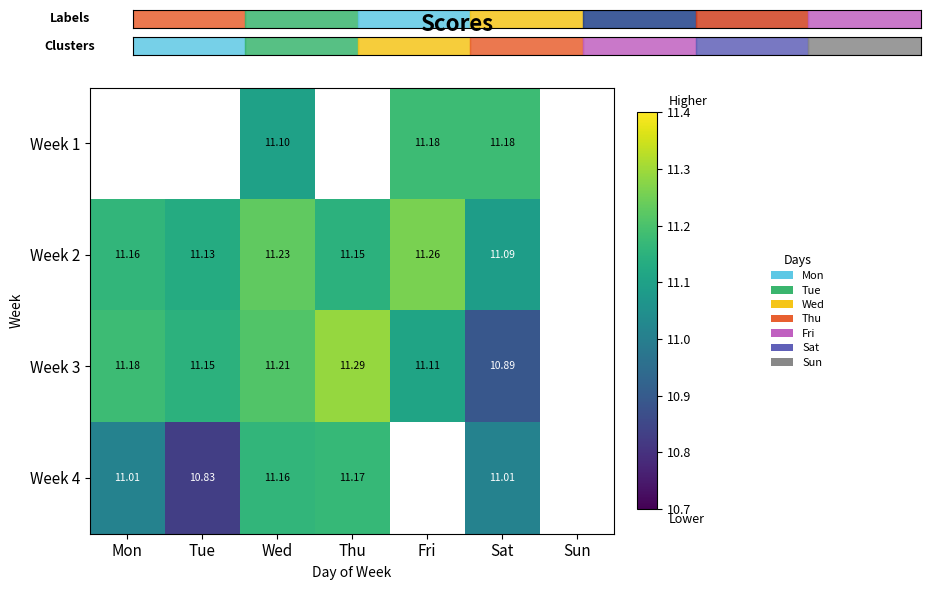

Is the value of Week 4 at Tue greater than the value of Week 2 at Mon?

No